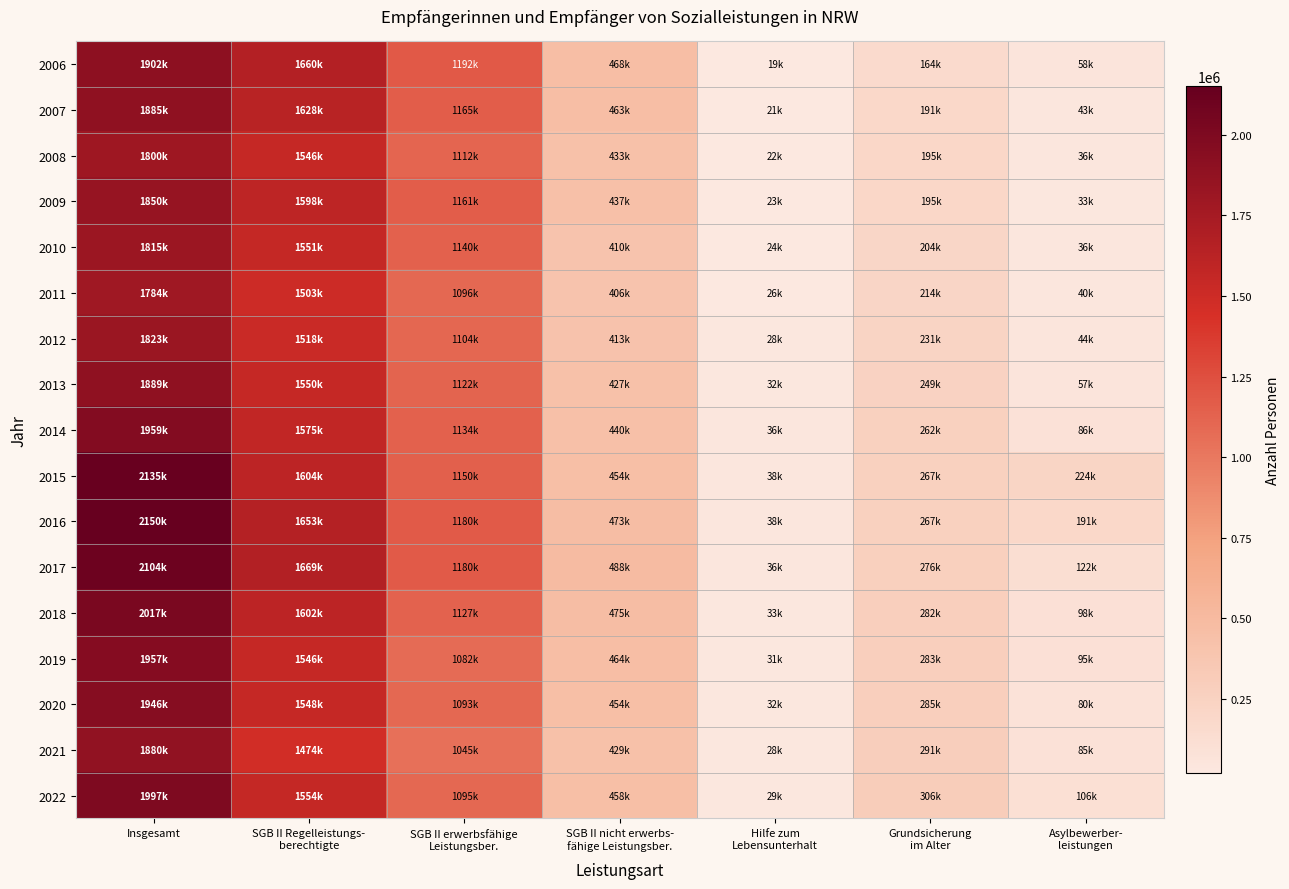

Which series has the largest total across all categories?

2016